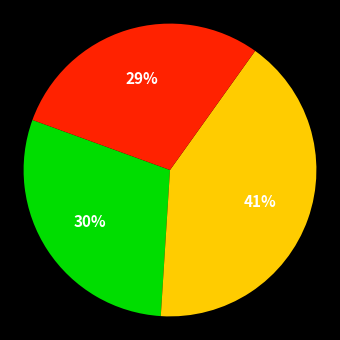

To the nearest percent, what is the average slice percentage?

33%